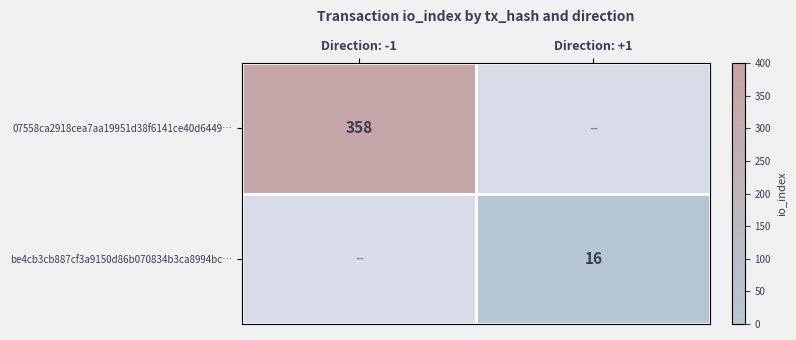

What is the greatest value displayed?

358.0